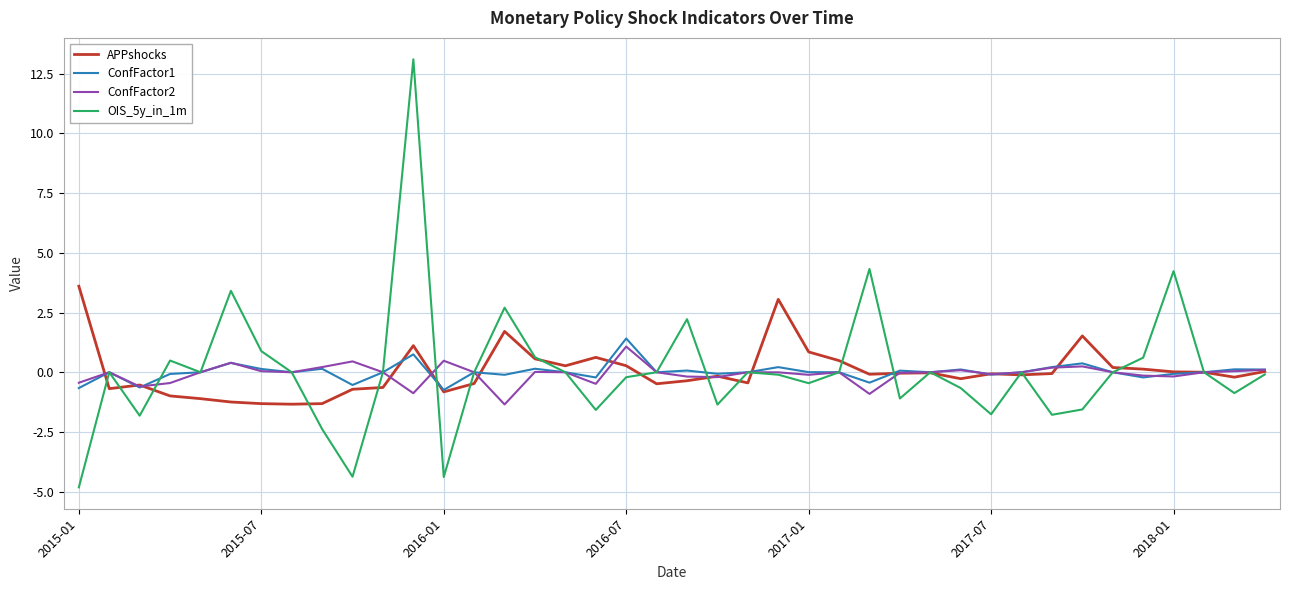

Which series has the widest spread of values?

OIS_5y_in_1m